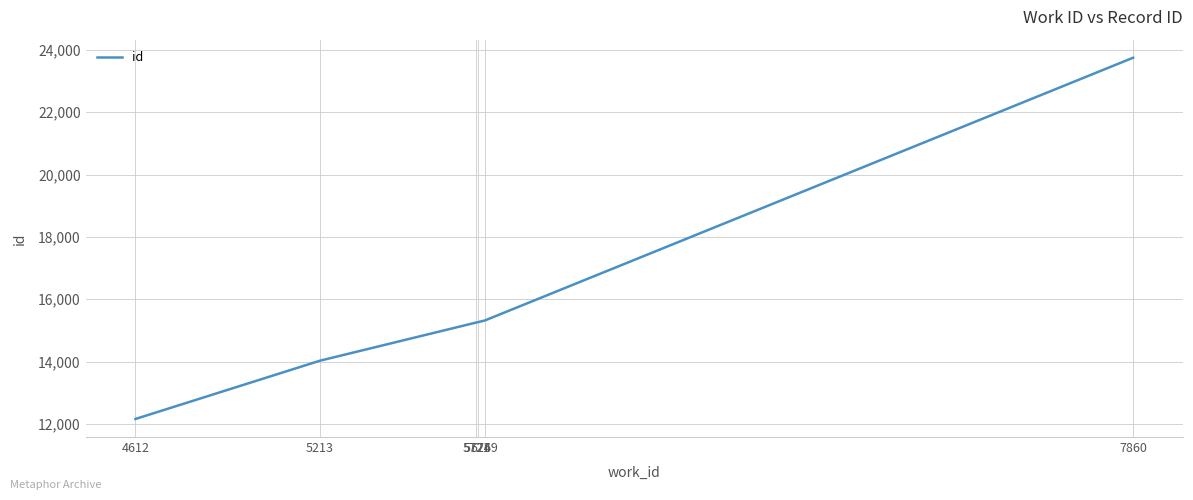

Count the number of data series in this chart.

1